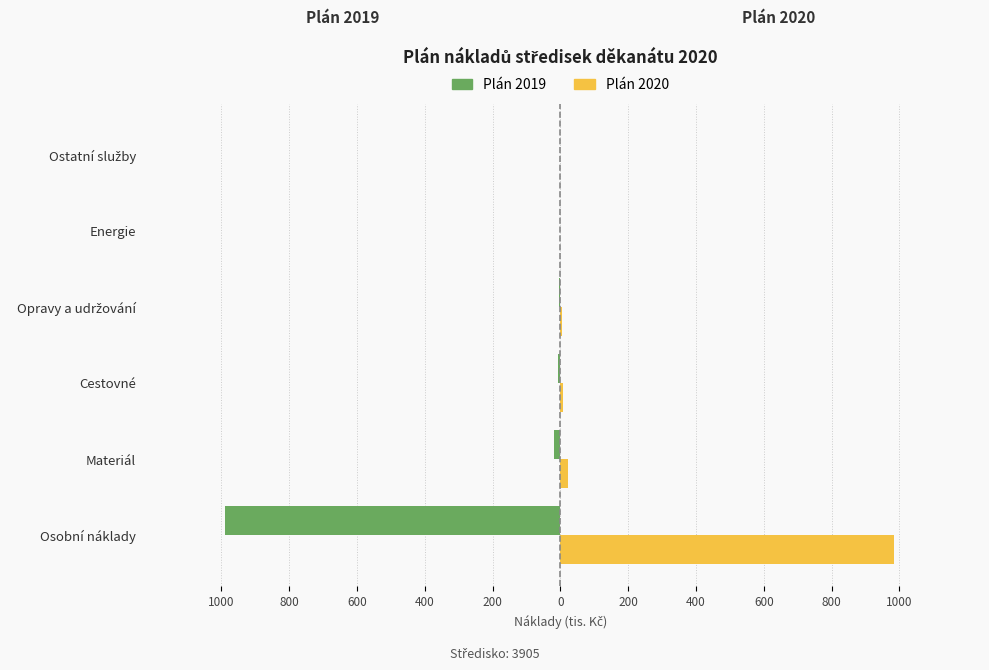

What are all the series names shown in the legend?

Plán 2019, Plán 2020